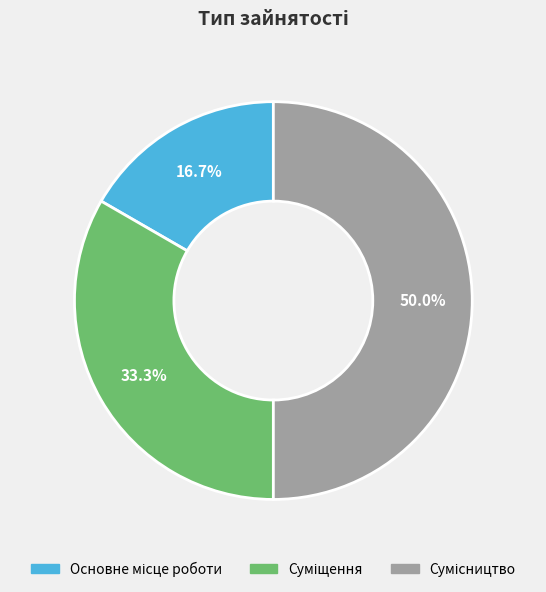

How many slices are in this pie chart?

3